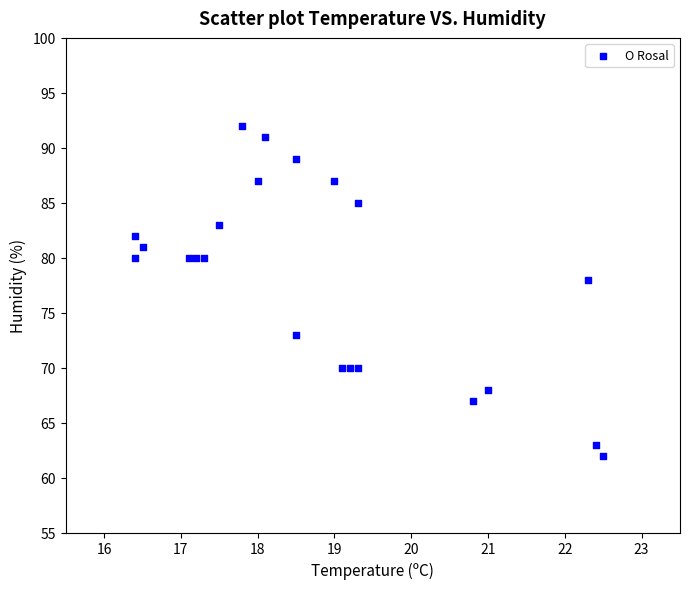

What is the range of Y values (max minus min)?

30